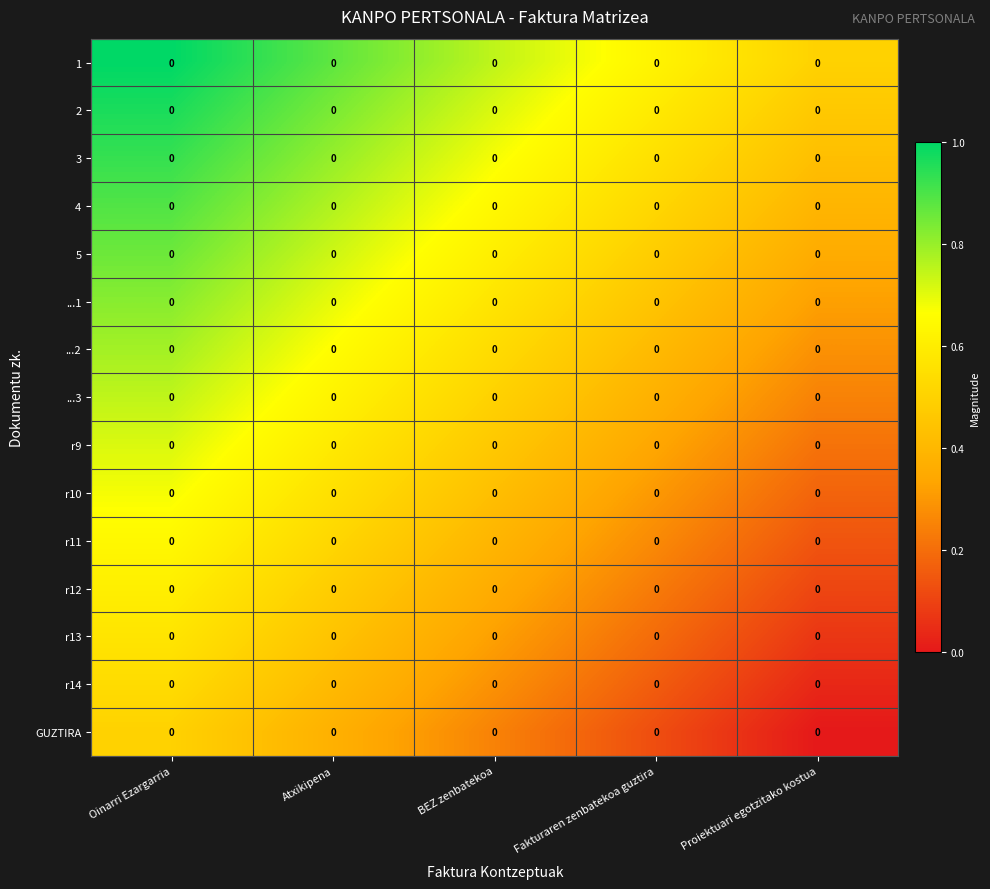

True or false: r13 has a value of 0.2 at Atxikipena.

False